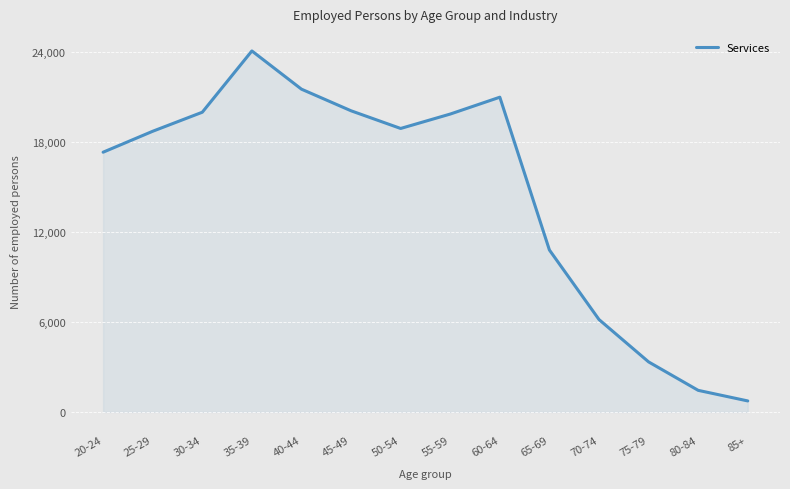

What is the greatest value displayed?

24099